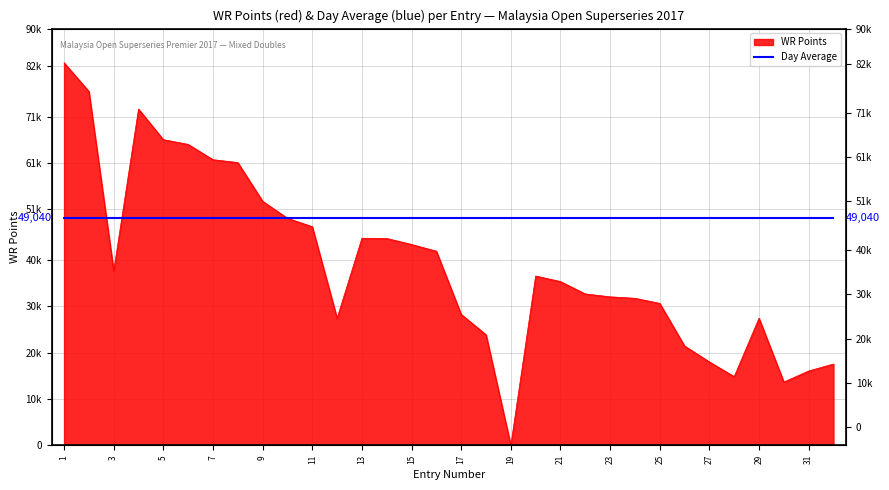

How many data points does each series have?

32